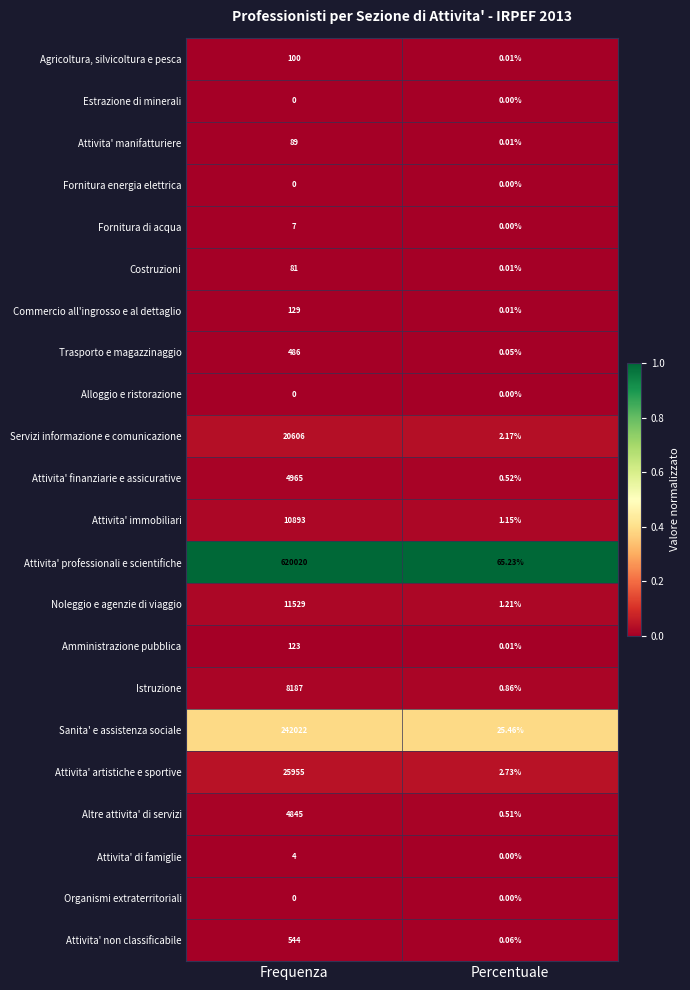

Which series has the largest range (max minus min)?

Attivita' professionali e scientifiche